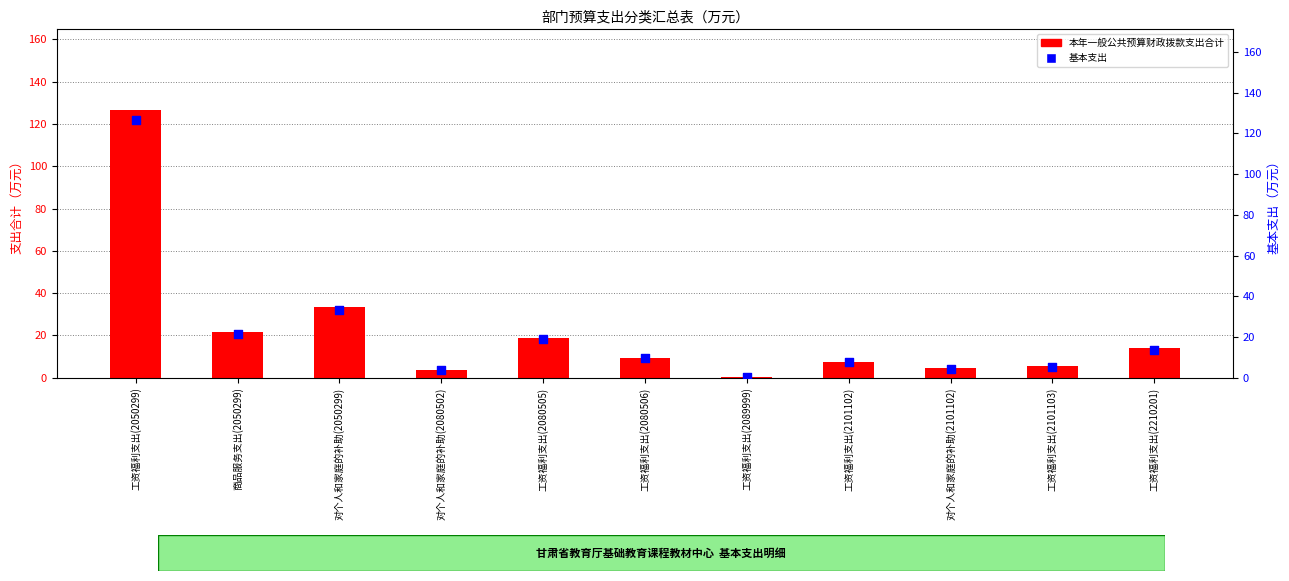

What is the total value across all series at 工资福利支出(2210201)?

27.7